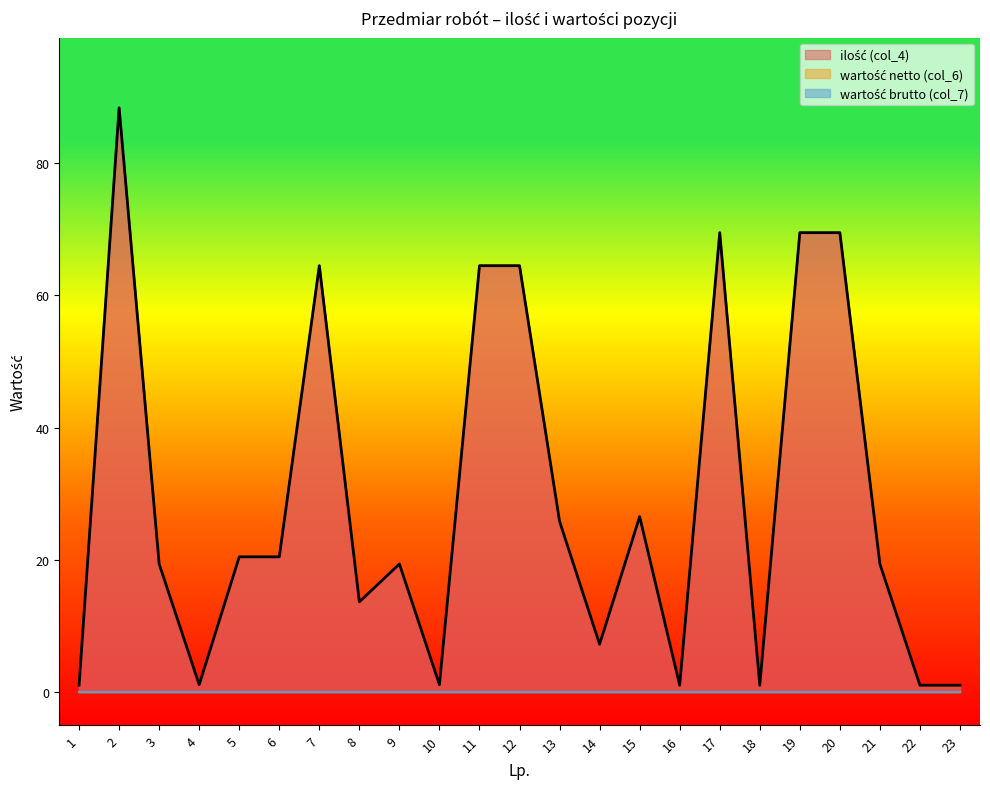

How many lines are shown in the chart?

3